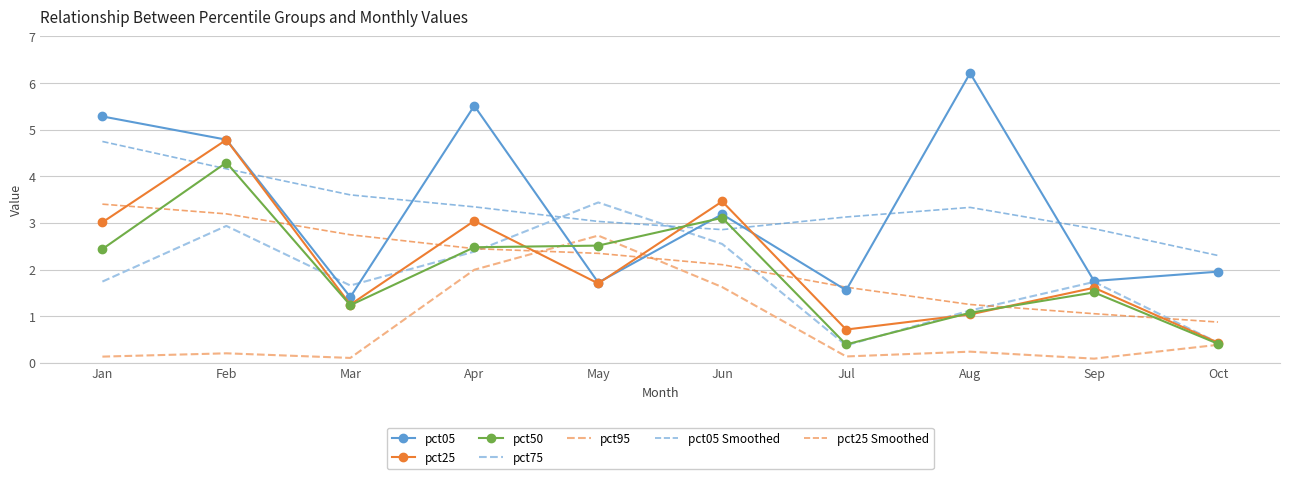

Which label corresponds to the largest value in the chart?

Aug